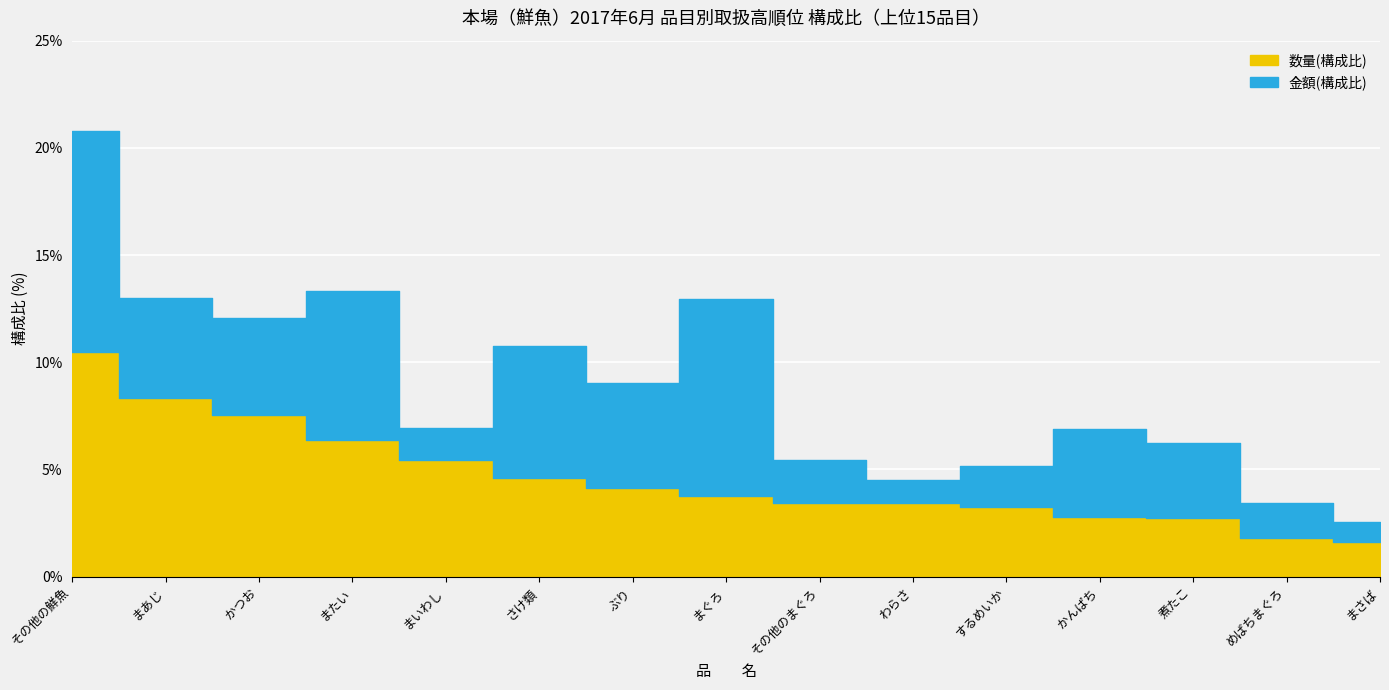

True or false: 金額(構成比) and 数量(構成比) intersect in this chart.

True